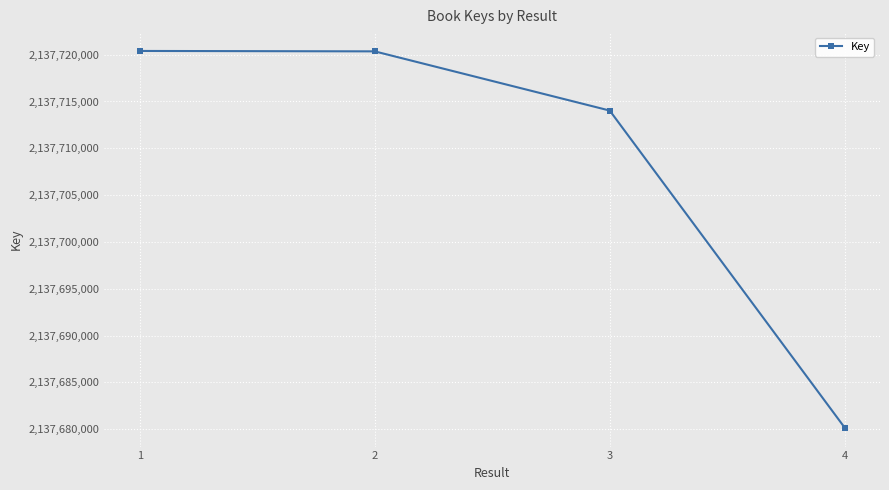

At which label is the value closest to 2137700278?

3